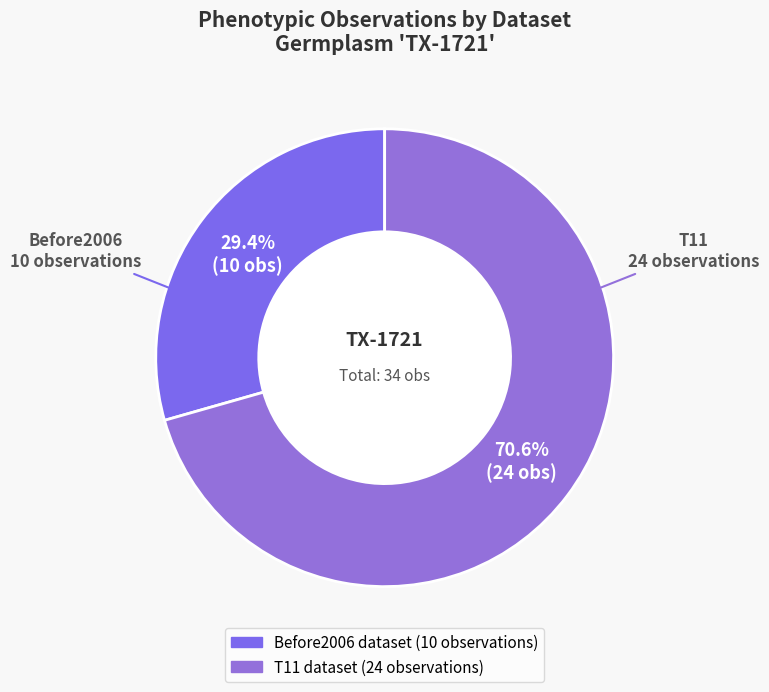

True or false: T11 accounts for 71% of the total.

True